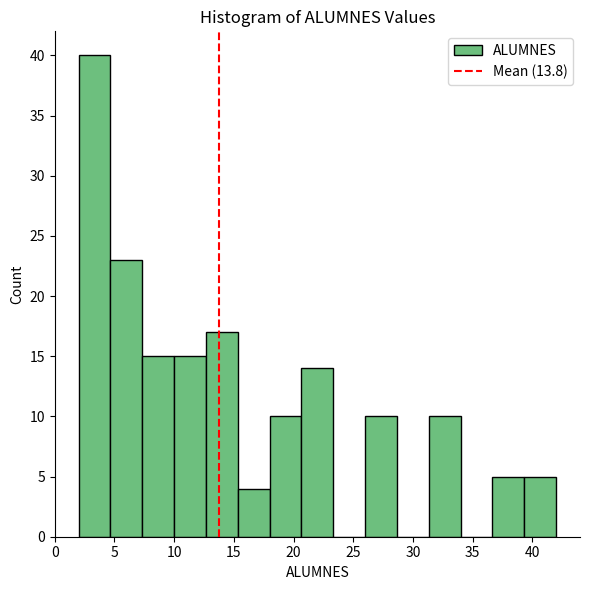

Reading left to right, list every bar in this chart as the range it spans on the x-axis followed by its height. Neither the bar edges nor the heights are printed on the chart, so give them approximately, as read against the axes.

2.0 to 4.5: 40
4.5 to 7.5: 23
7.5 to 10.0: 15
10.0 to 12.5: 15
12.5 to 15.5: 17
15.5 to 18.0: 4
18.0 to 20.5: 10
20.5 to 23.5: 14
23.5 to 26.0: 0
26.0 to 28.5: 10
28.5 to 31.5: 0
31.5 to 34.0: 10
34.0 to 36.5: 0
36.5 to 39.5: 5
39.5 to 42.0: 5